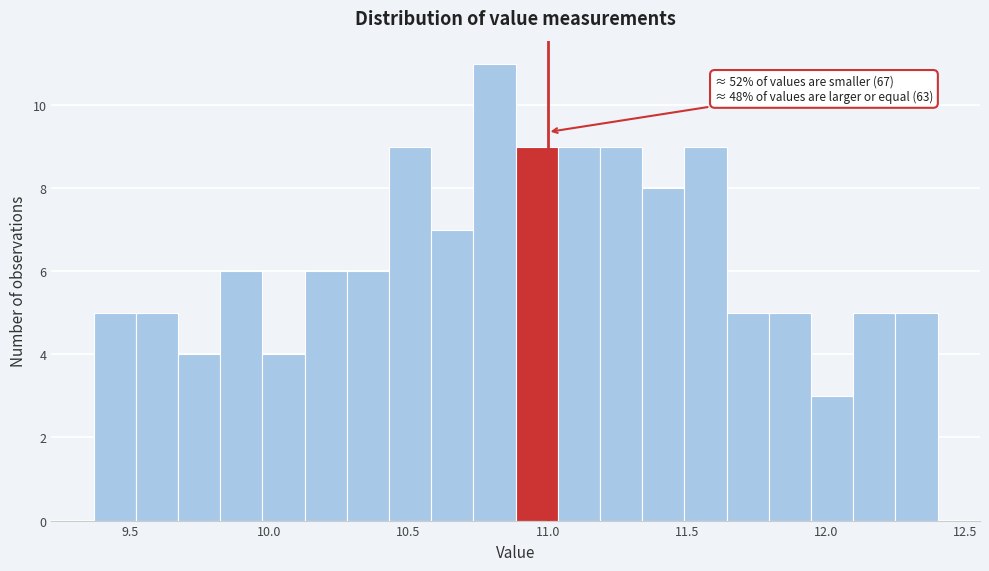

Around what value on the x-axis is the tallest bar? Give the approximate position of its centre, as read against the axis.

10.80